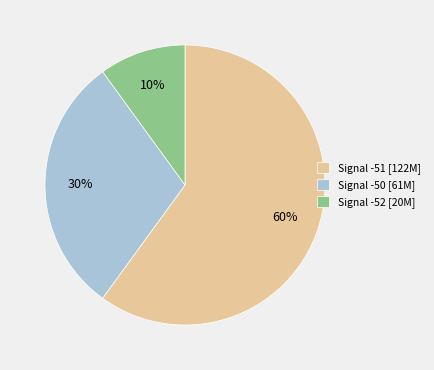

To the nearest percent, what is the difference between the Signal -52 [20M] and Signal -50 [61M] slice percentages?

20%